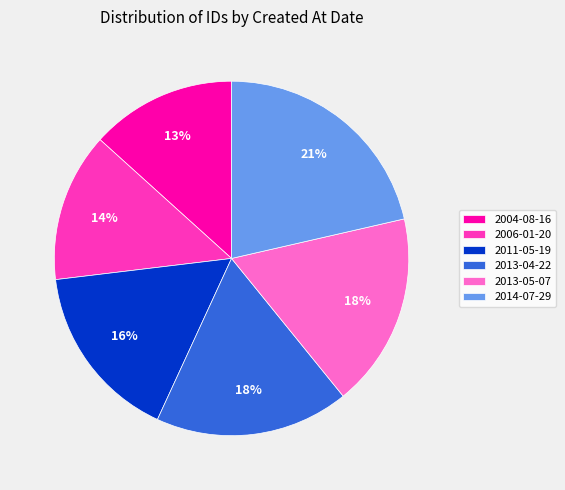

To the nearest percent, what is the combined percentage of 2013-05-07 and 2004-08-16?

31%